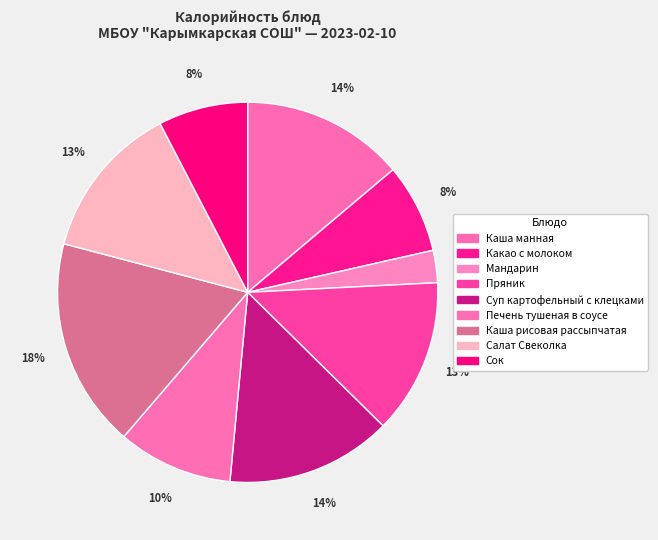

Which has a higher value, Каша рисовая рассыпчатая or Суп картофельный с клецками?

Каша рисовая рассыпчатая